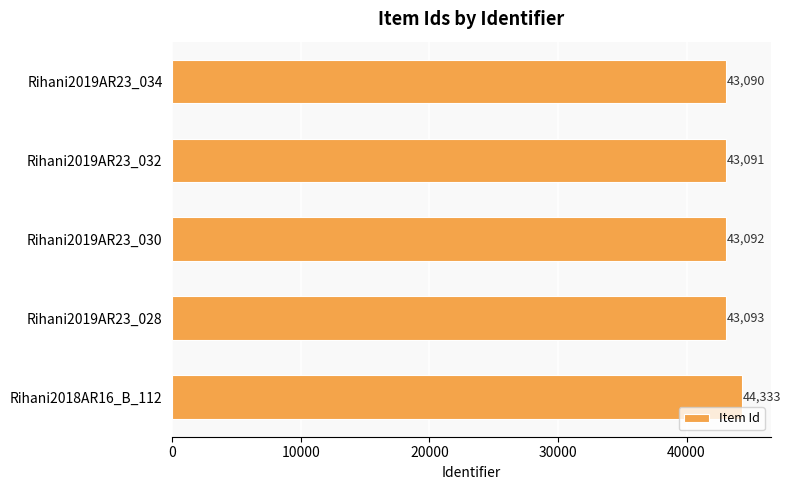

Reading bottom to top, transcribe all the data shown in this chart.

44333	43093	43092	43091	43090